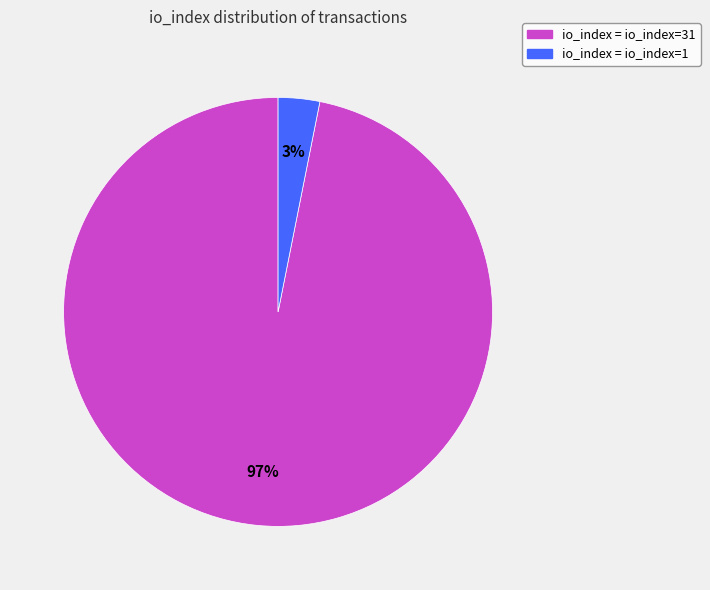

How many slices are in this pie chart?

2